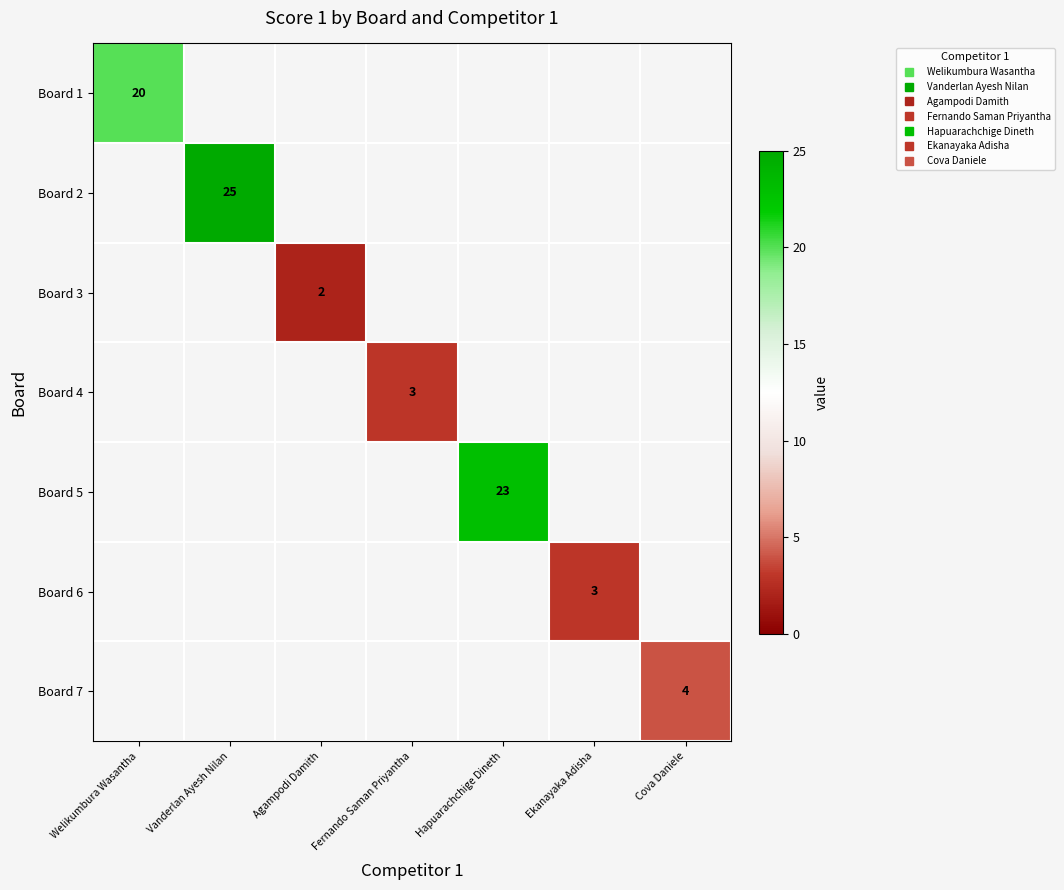

How many values in Board 3 are above zero?

1